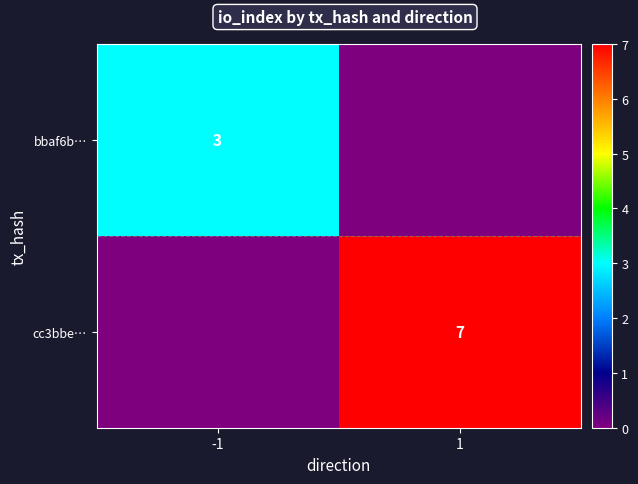

Count the number of data series in this chart.

2